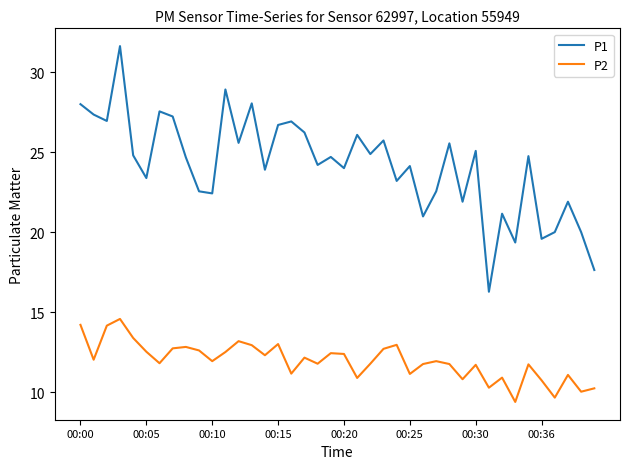

Which series has the largest total across all categories?

P1